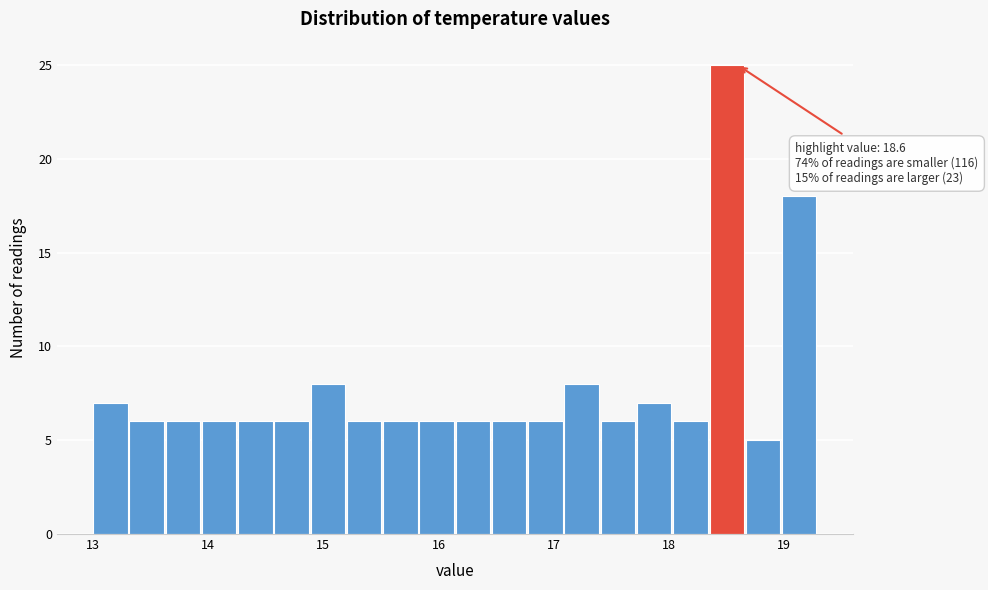

Read against the x-axis, roughly where is the centre of the tallest bar?

18.5